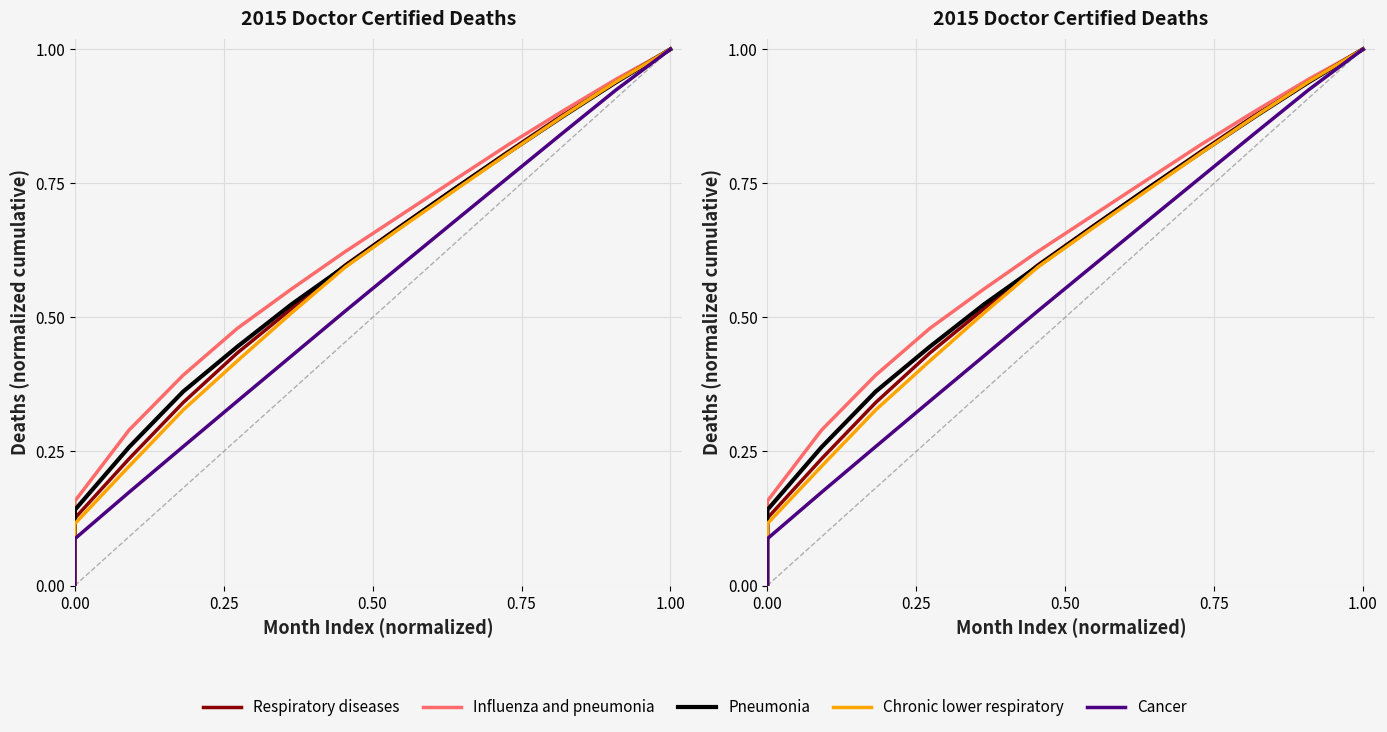

What is the difference between the second highest and minimum values in the Influenza and pneumonia series?

0.9